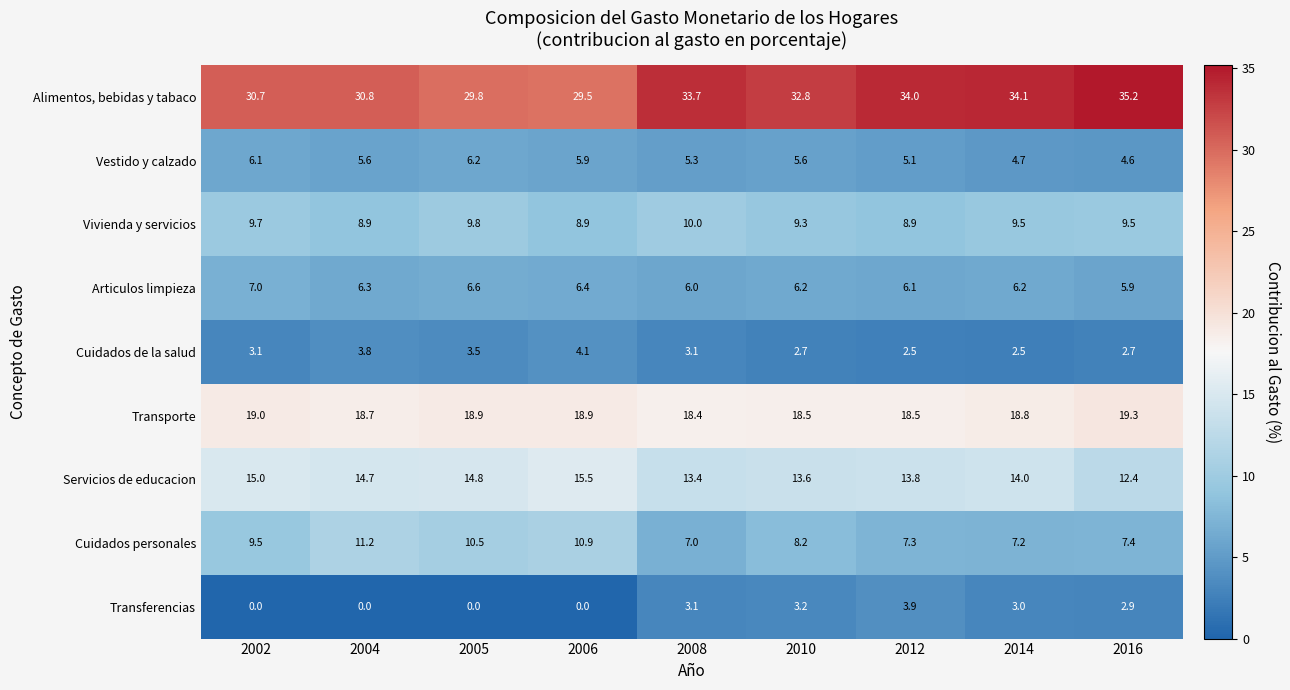

Which series has the largest total across all categories?

Alimentos, bebidas y tabaco